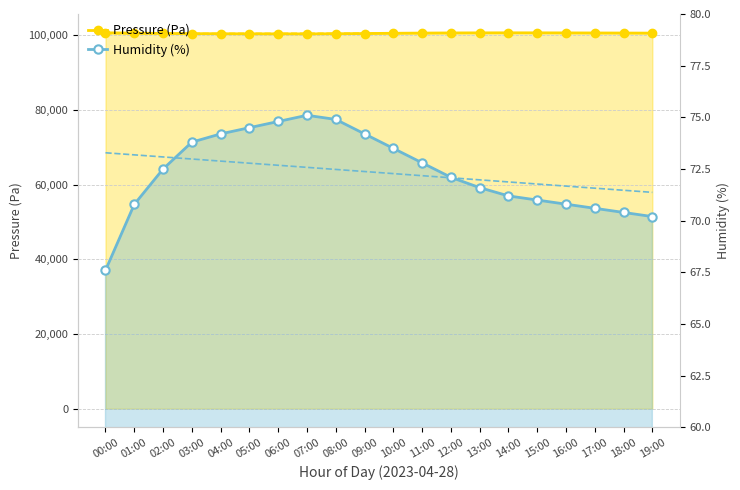

Is the value of Humidity (%) at 09:00 greater than the value of Pressure (Pa) at 06:00?

No